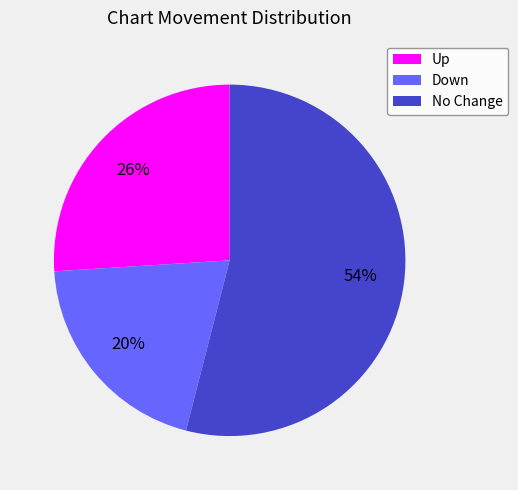

Which category has the biggest portion of the pie?

No Change